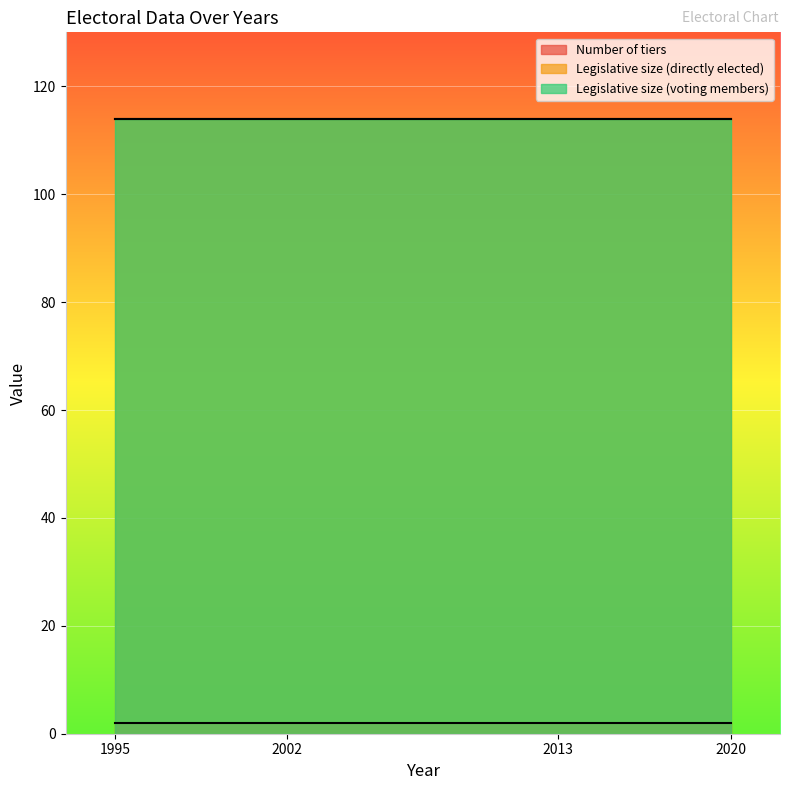

Read the Legislative size (directly elected) value at 2013.

114